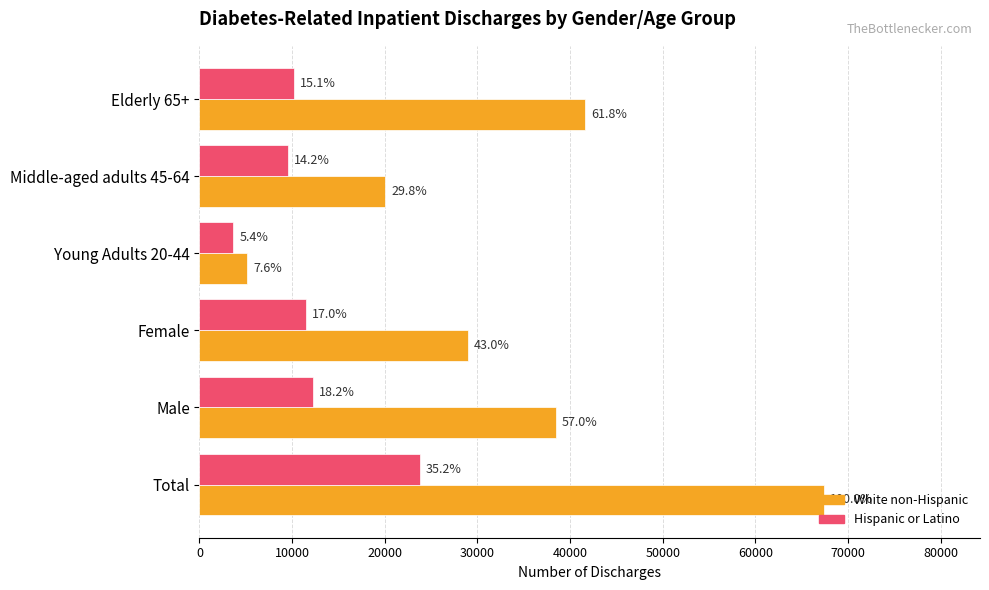

Rank the series by their average value, from lowest to highest.

Hispanic or Latino, White non-Hispanic